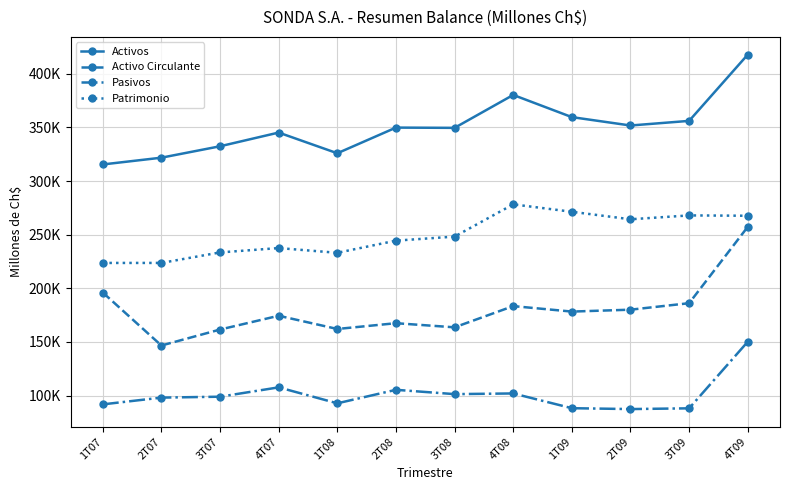

Which series has the largest total across all categories?

Activos